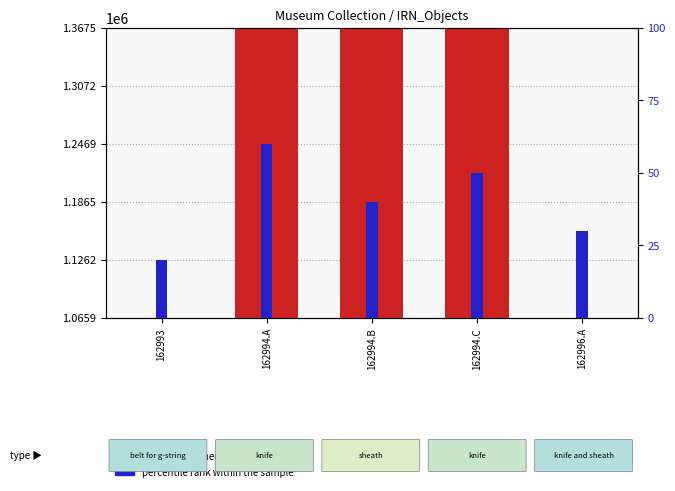

What is the value of the percentile rank within the sample bar at the 5th from the left?

30